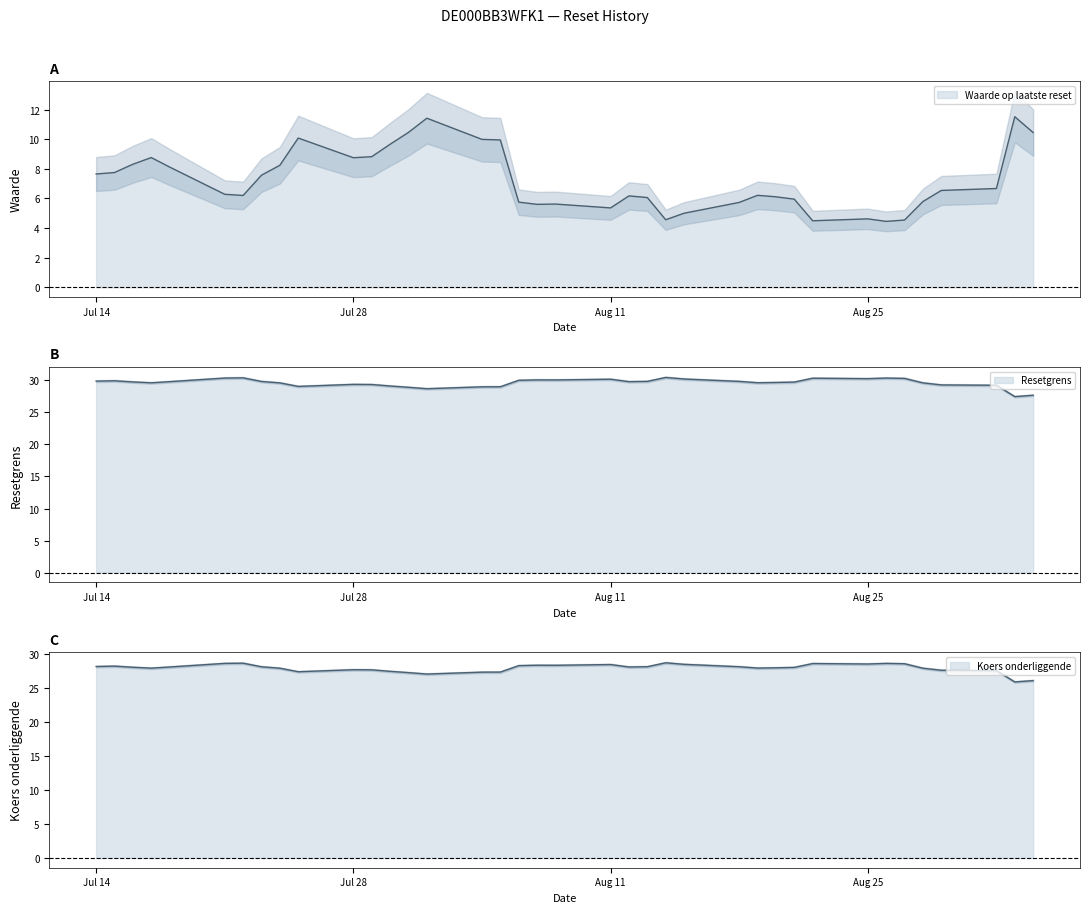

How many interior local valleys does the Resetgrens series have?

8